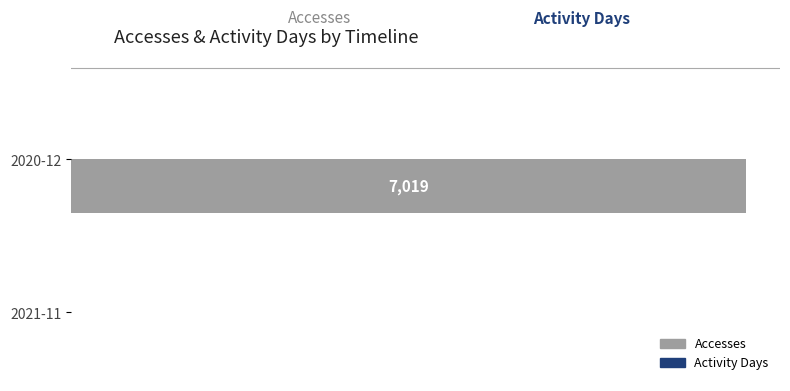

What is the sum of all Accesses values?

7022